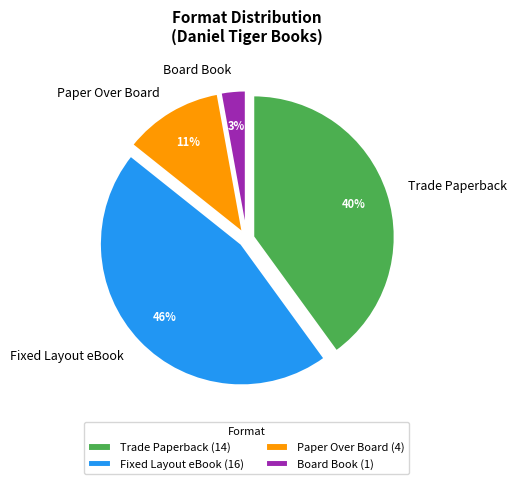

To the nearest percent, what is the combined percentage of Board Book and Trade Paperback?

43%